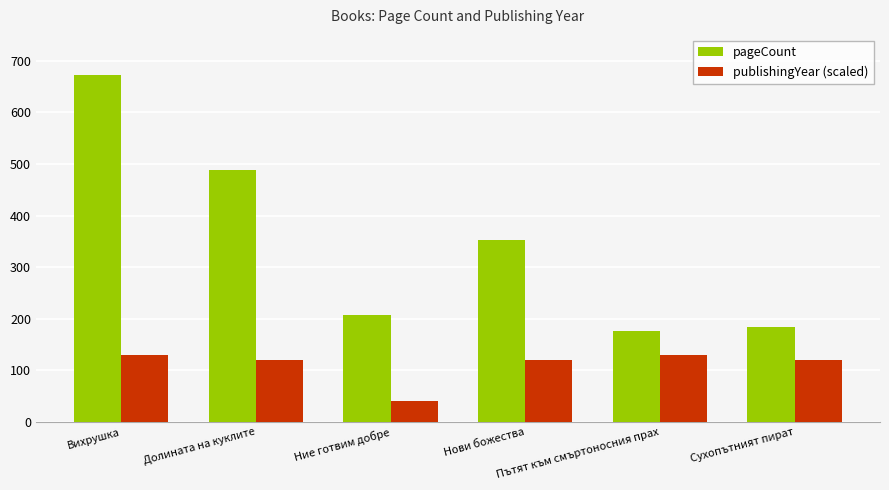

Rank the series by their average value, from highest to lowest.

pageCount, publishingYear (scaled)